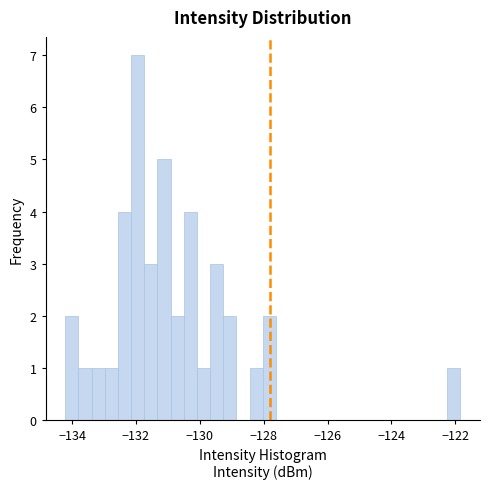

Around what value on the x-axis is the tallest bar? Give the approximate position of its centre, as read against the axis.

-132.0